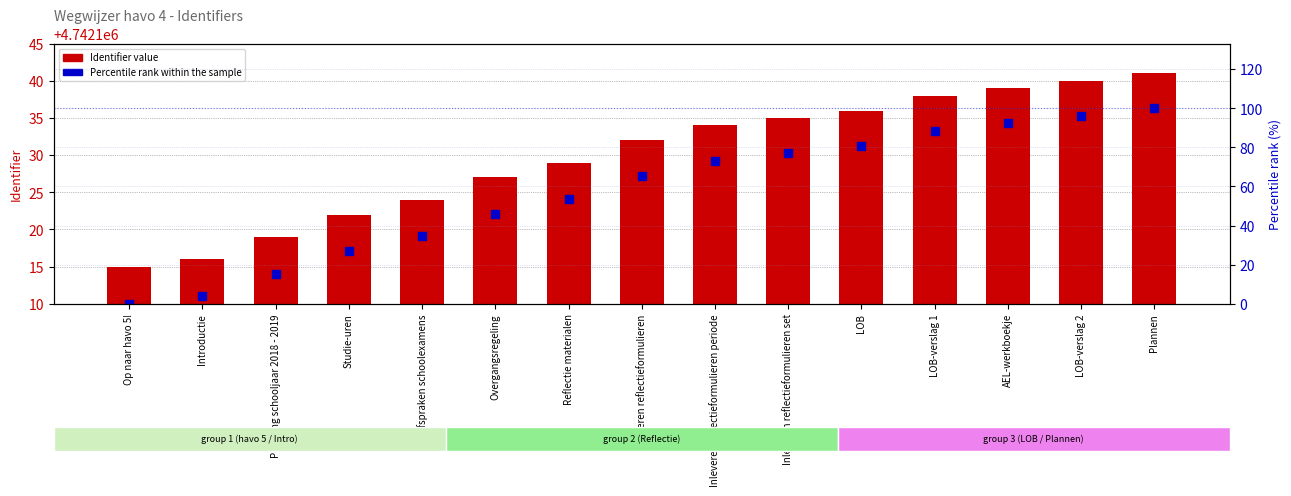

Count the number of data series in this chart.

2